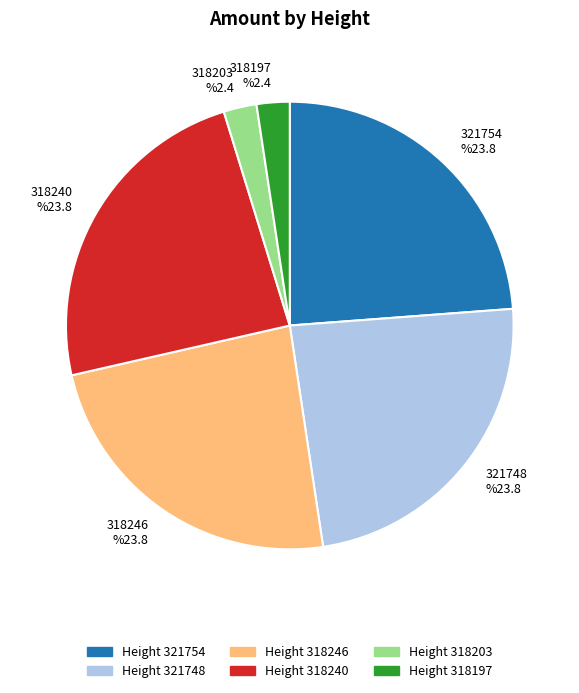

Does 318197 account for over 50% of the chart?

No